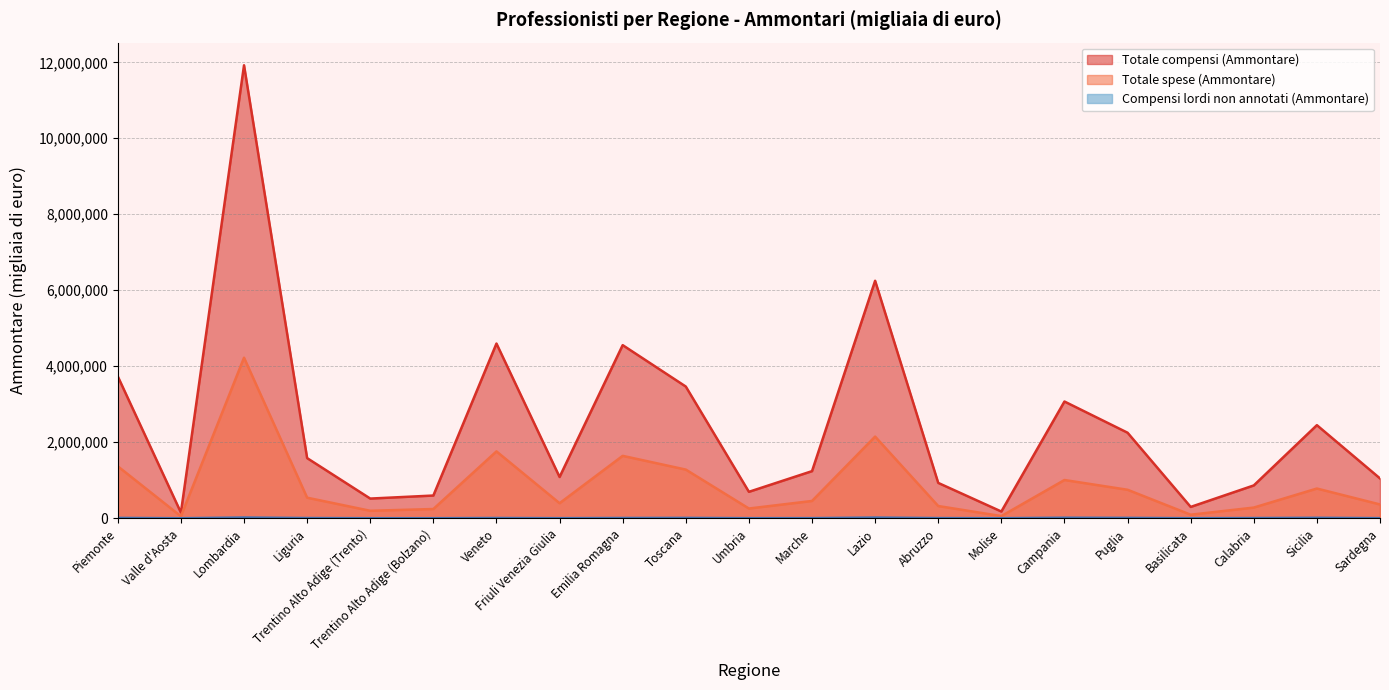

Reading left to right, what are all the values shown in this chart?

Totale compensi (Ammontare): Piemonte=3732472	Valle d'Aosta=148774	Lombardia=11922148	Liguria=1582041	Trentino Alto Adige (Trento)=517254	Trentino Alto Adige (Bolzano)=597219	Veneto=4597605	Friuli Venezia Giulia=1085591	Emilia Romagna=4555757	Toscana=3465683	Umbria=694855	Marche=1239116	Lazio=6250168	Abruzzo=929310	Molise=176444	Campania=3071910	Puglia=2250686	Basilicata=297535	Calabria=863158	Sicilia=2449445	Sardegna=1047639
Totale spese (Ammontare): Piemonte=1366747	Valle d'Aosta=50883	Lombardia=4224991	Liguria=540411	Trentino Alto Adige (Trento)=195654	Trentino Alto Adige (Bolzano)=242425	Veneto=1758975	Friuli Venezia Giulia=394881	Emilia Romagna=1641635	Toscana=1280141	Umbria=255480	Marche=454292	Lazio=2148494	Abruzzo=320953	Molise=56070	Campania=1005979	Puglia=749039	Basilicata=92586	Calabria=280387	Sicilia=781434	Sardegna=362454
Compensi lordi non annotati (Ammontare): Piemonte=8459	Valle d'Aosta=162	Lombardia=18514	Liguria=5061	Trentino Alto Adige (Trento)=633	Trentino Alto Adige (Bolzano)=652	Veneto=5985	Friuli Venezia Giulia=1442	Emilia Romagna=6460	Toscana=8689	Umbria=1579	Marche=2617	Lazio=17222	Abruzzo=3774	Molise=766	Campania=13116	Puglia=9136	Basilicata=1006	Calabria=4556	Sicilia=10949	Sardegna=2253